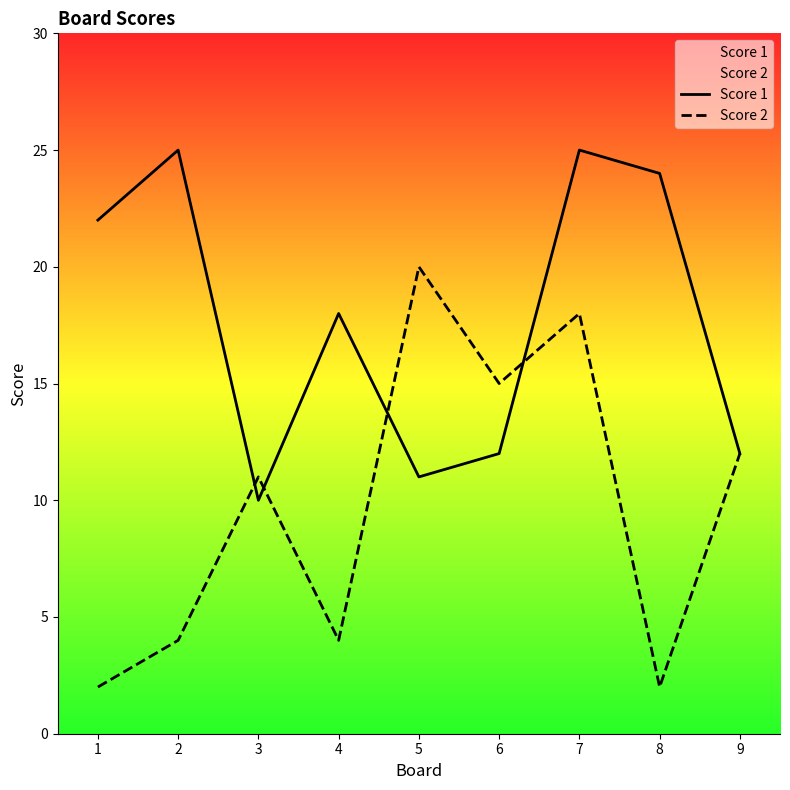

Between 2 and 9, which is larger?

2